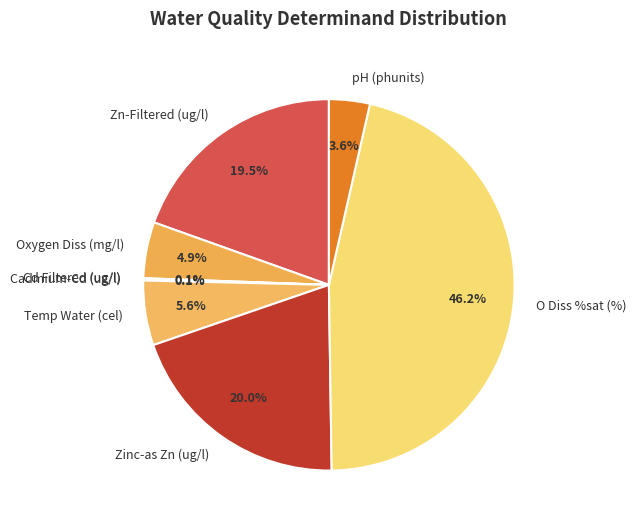

To the nearest percent, what is the average slice percentage?

12%